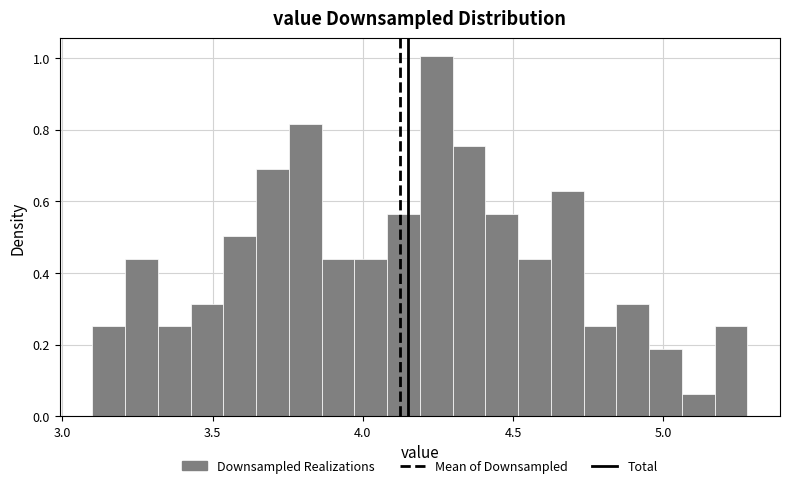

Around what value on the x-axis is the tallest bar? Give the approximate position of its centre, as read against the axis.

4.25